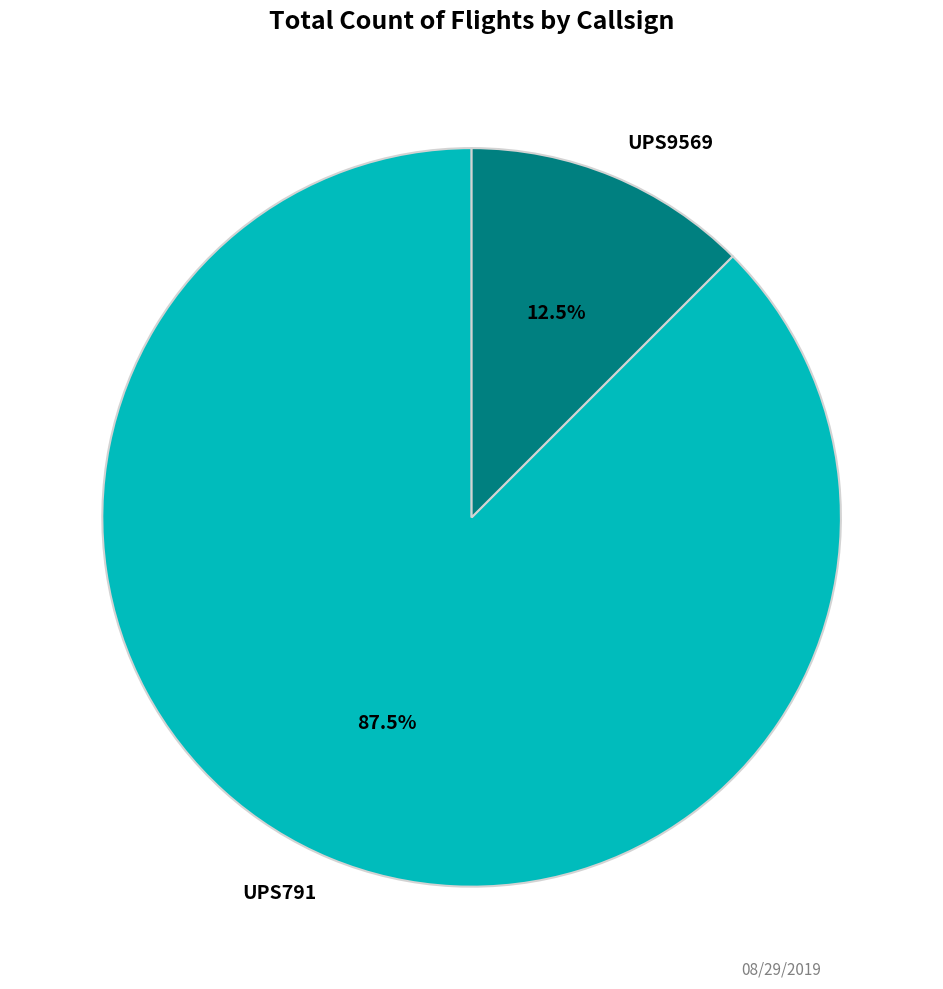

True or false: UPS791 accounts for 81% of the total.

False